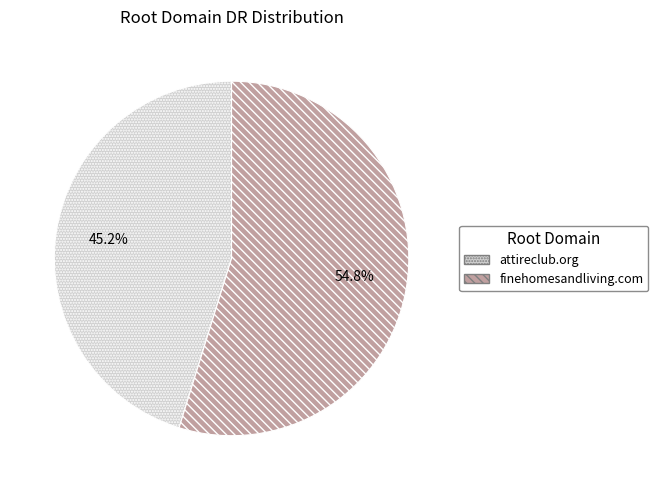

To the nearest percent, what portion does attireclub.org represent?

45%